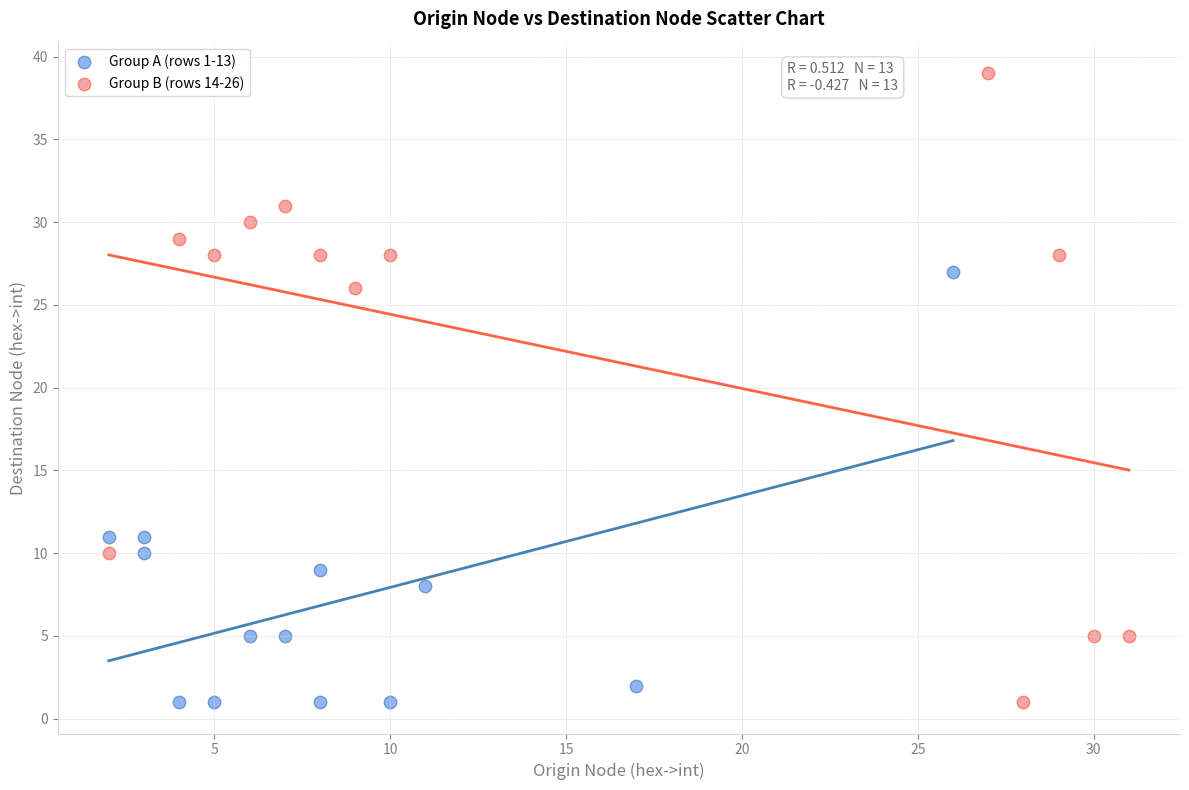

Which series has the largest Y range (max minus min)?

Group B (rows 14-26)